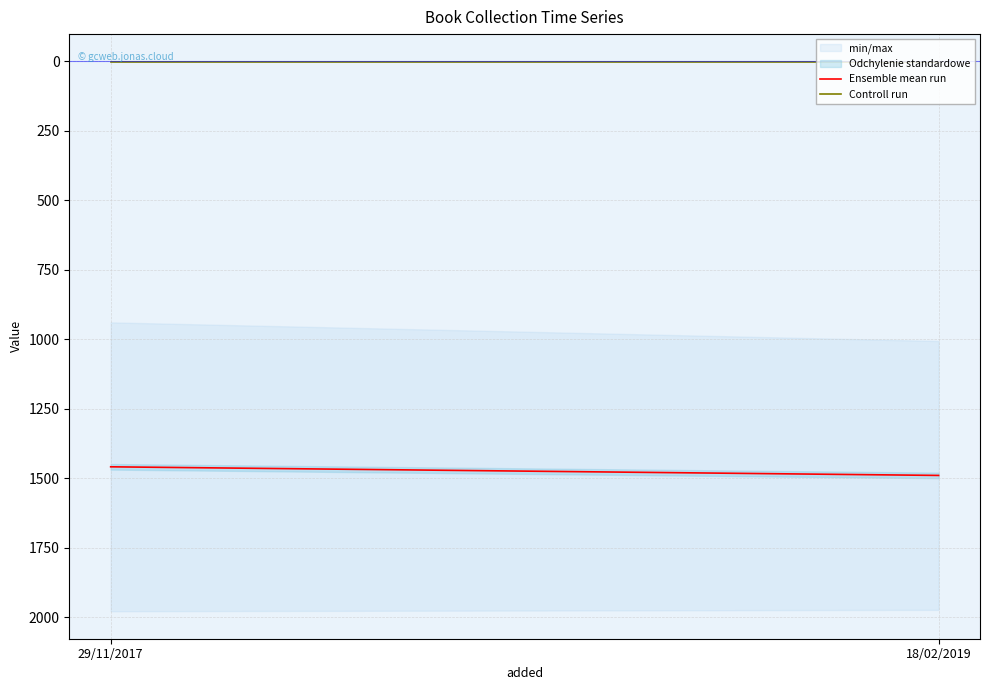

What are all the series names shown in the legend?

Ensemble mean run, Controll run